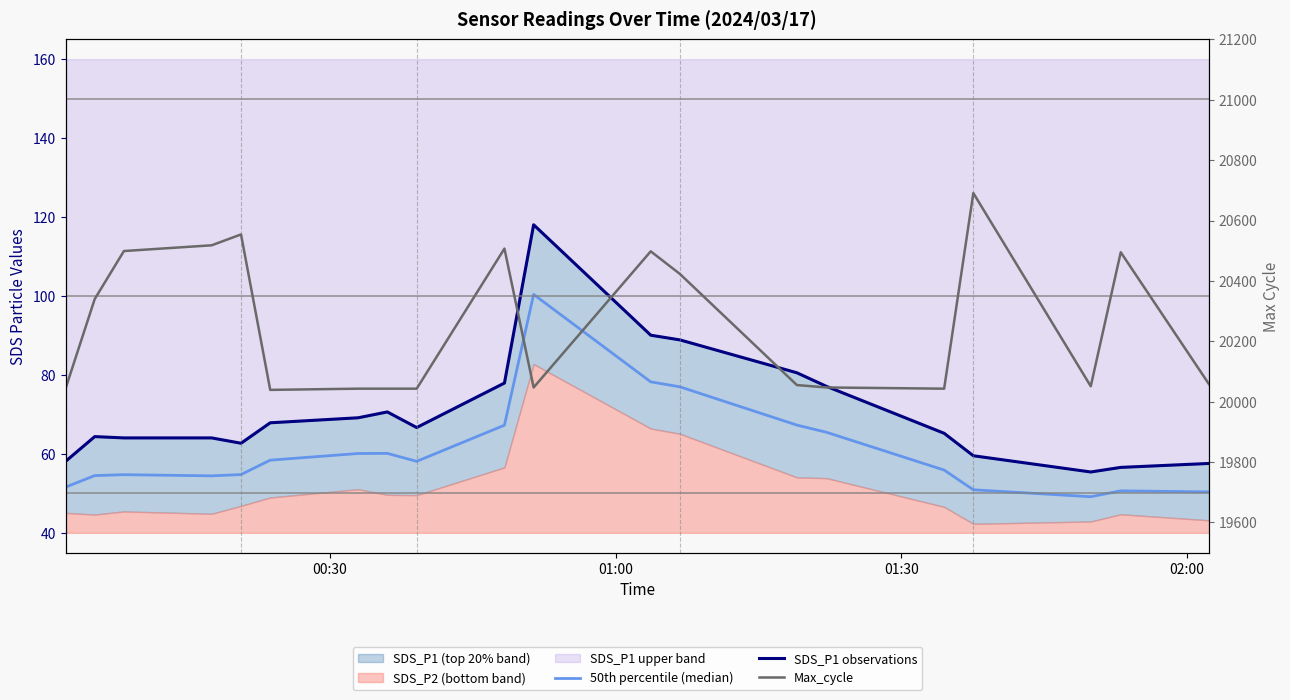

True or false: 50th percentile (median) and SDS_P1 observations intersect in this chart.

False